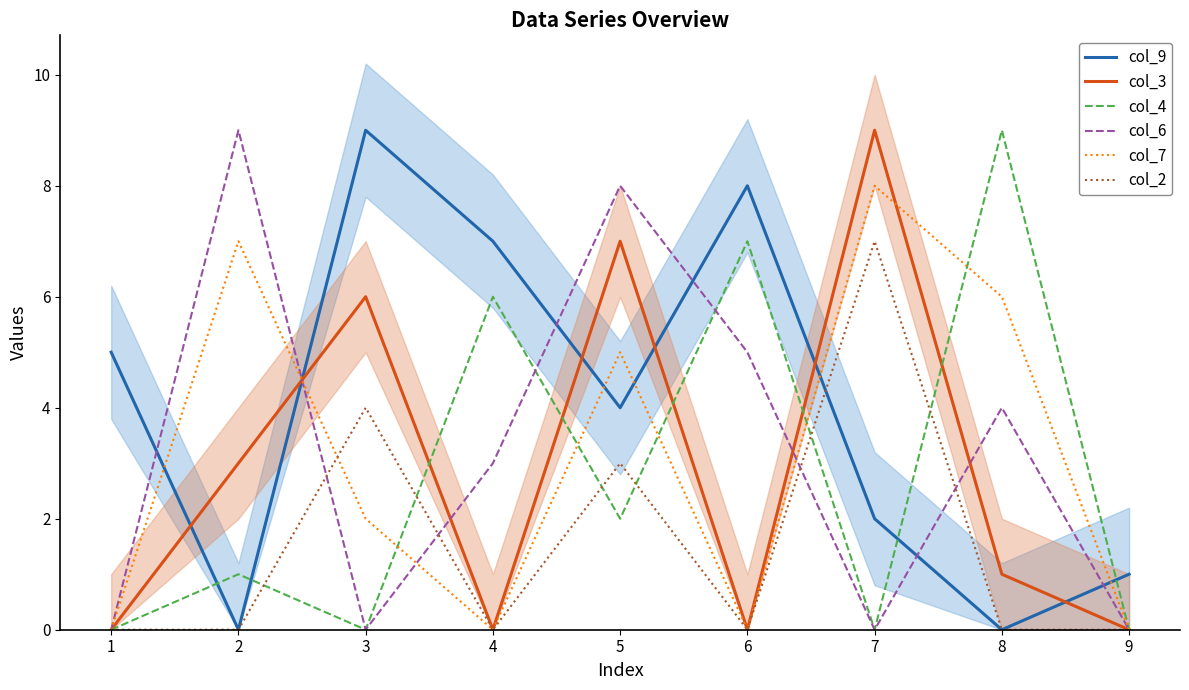

What is the approximate value of col_7 at 8?

6